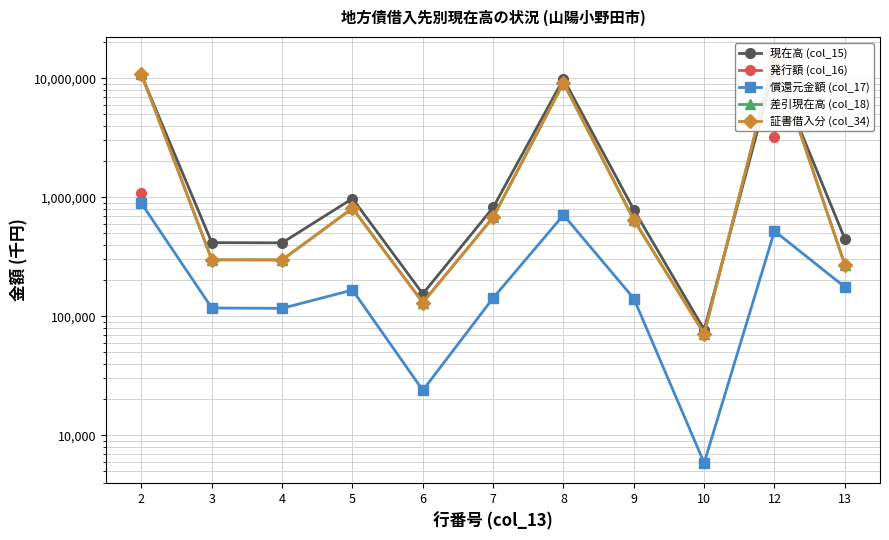

Which series has the largest range (max minus min)?

差引現在高 (col_18)